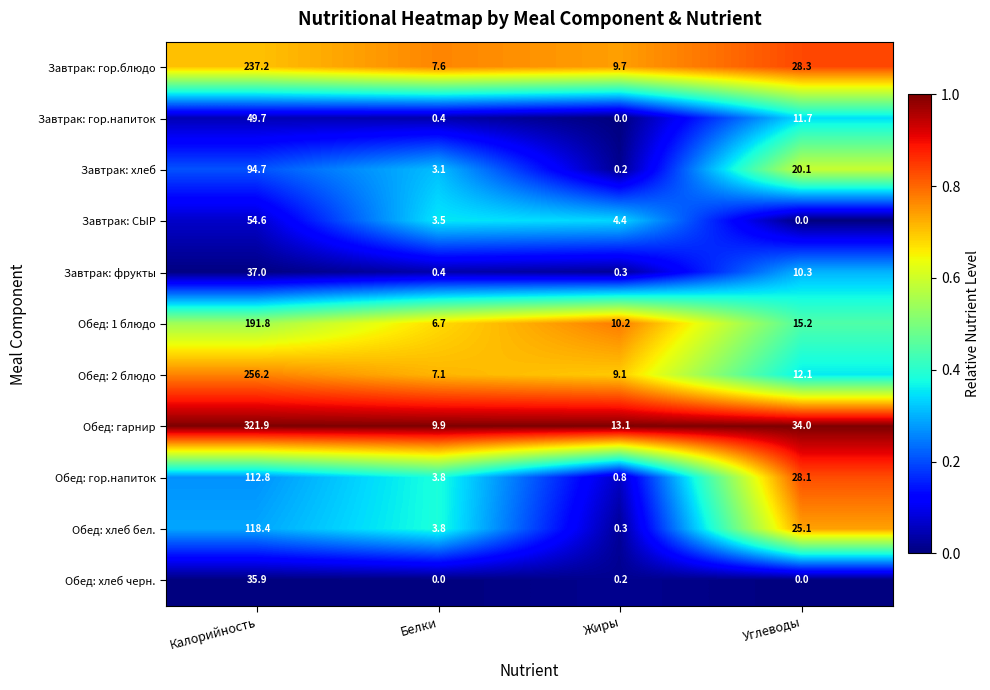

True or false: Обед: хлеб бел. has a value of 118.4 at Калорийность.

True